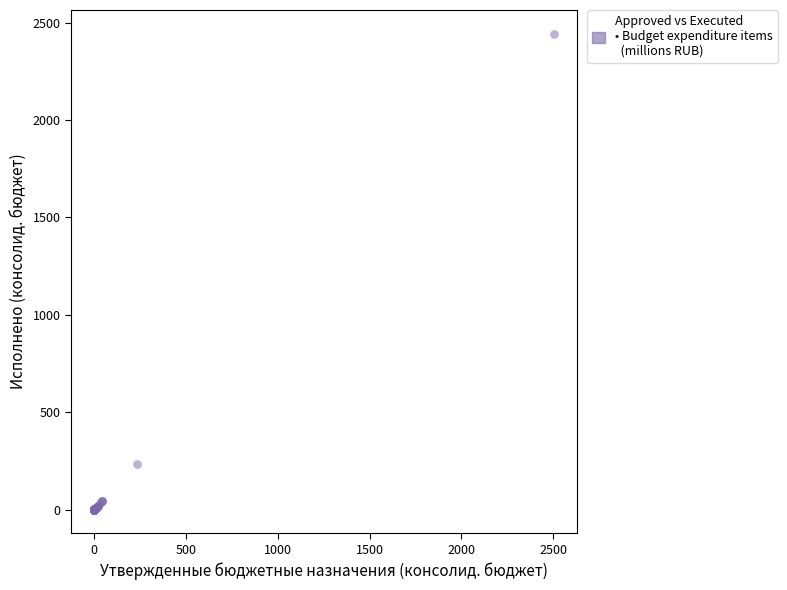

What Y value in the scatter plot is closest to 1221?

232.8